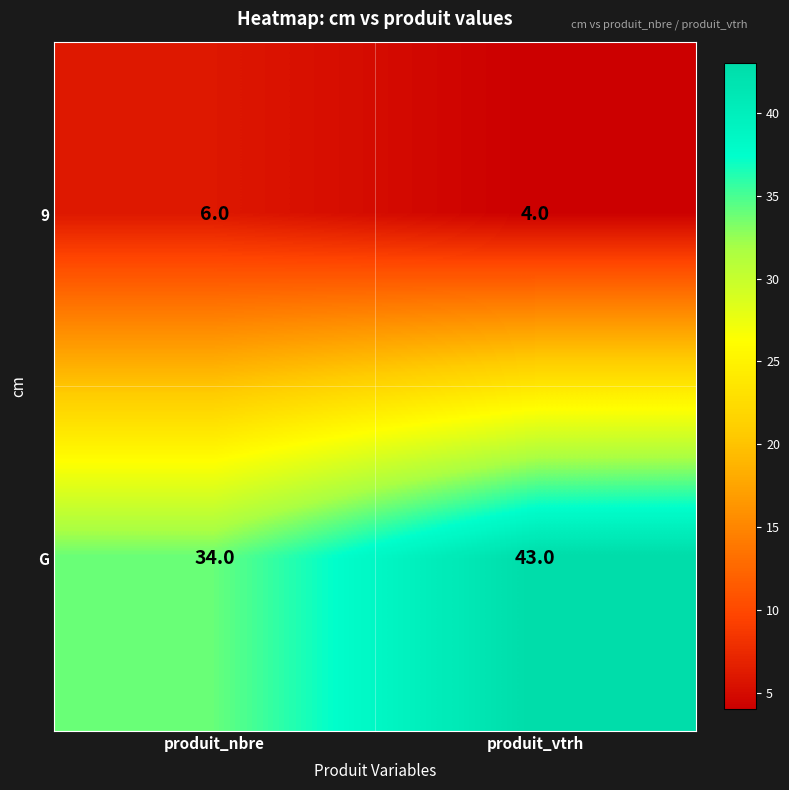

True or false: G has a value of 43 at produit_vtrh.

True